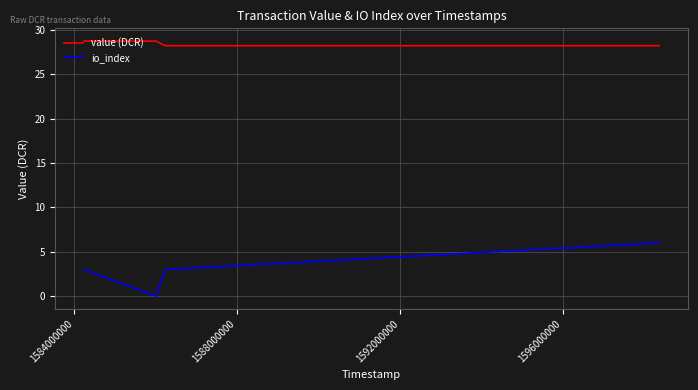

What is the average value of the io_index series?

3.0